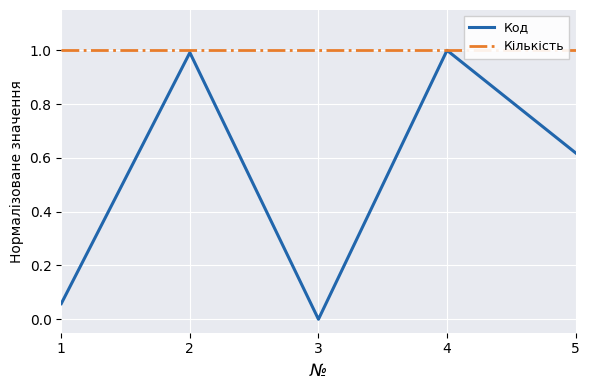

At how many categories does at least one series exceed 0?

5